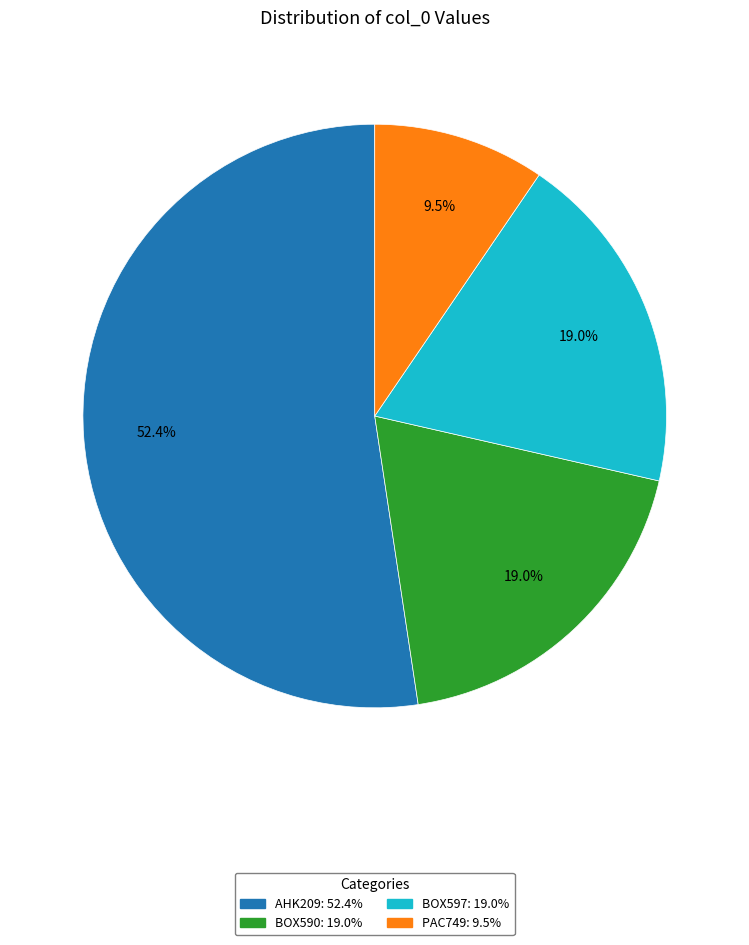

Do BOX597 and BOX590 together represent more than half of the pie?

No